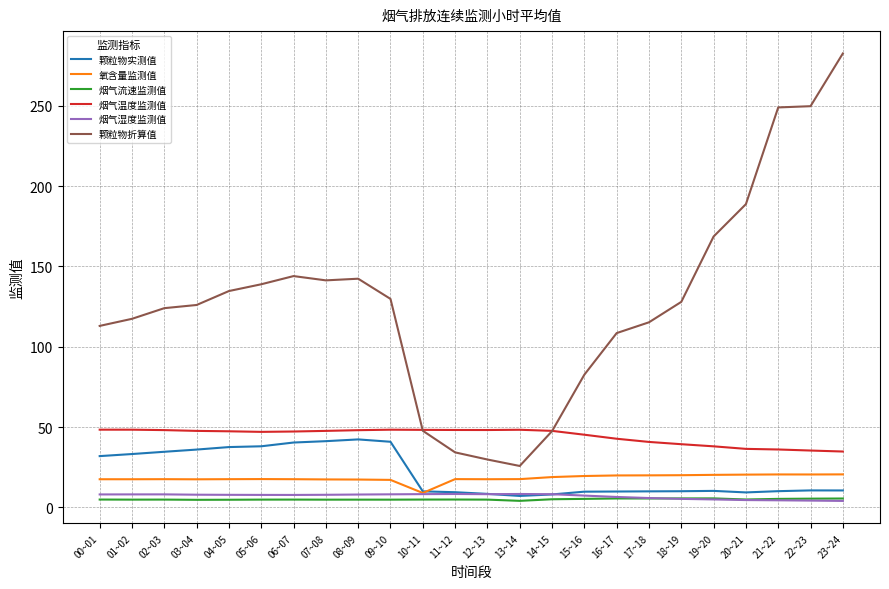

Which series has the largest total across all categories?

颗粒物折算值